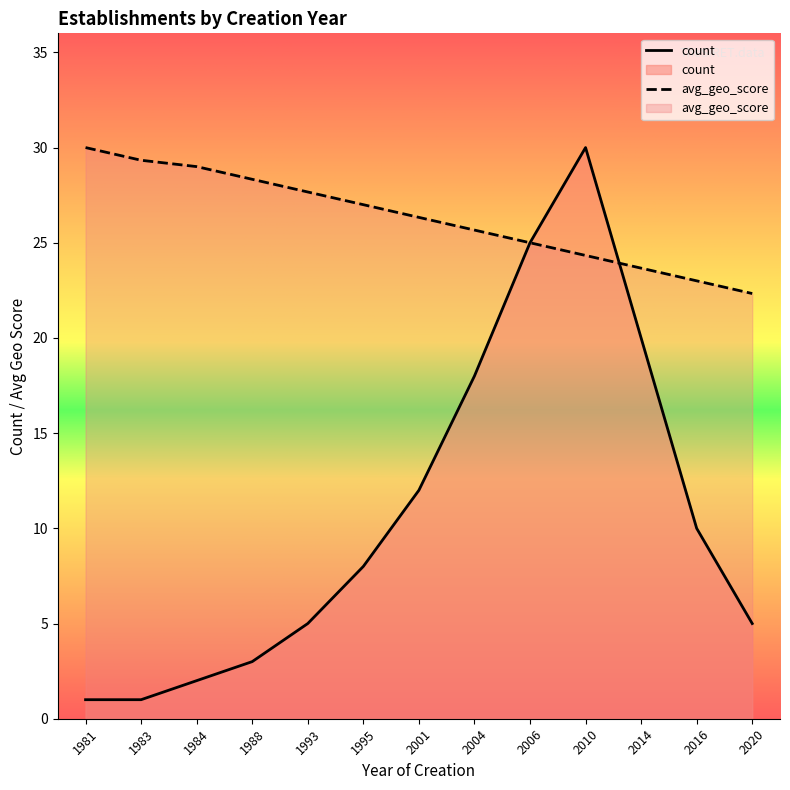

What is the minimum value for avg_geo_score?

22.3